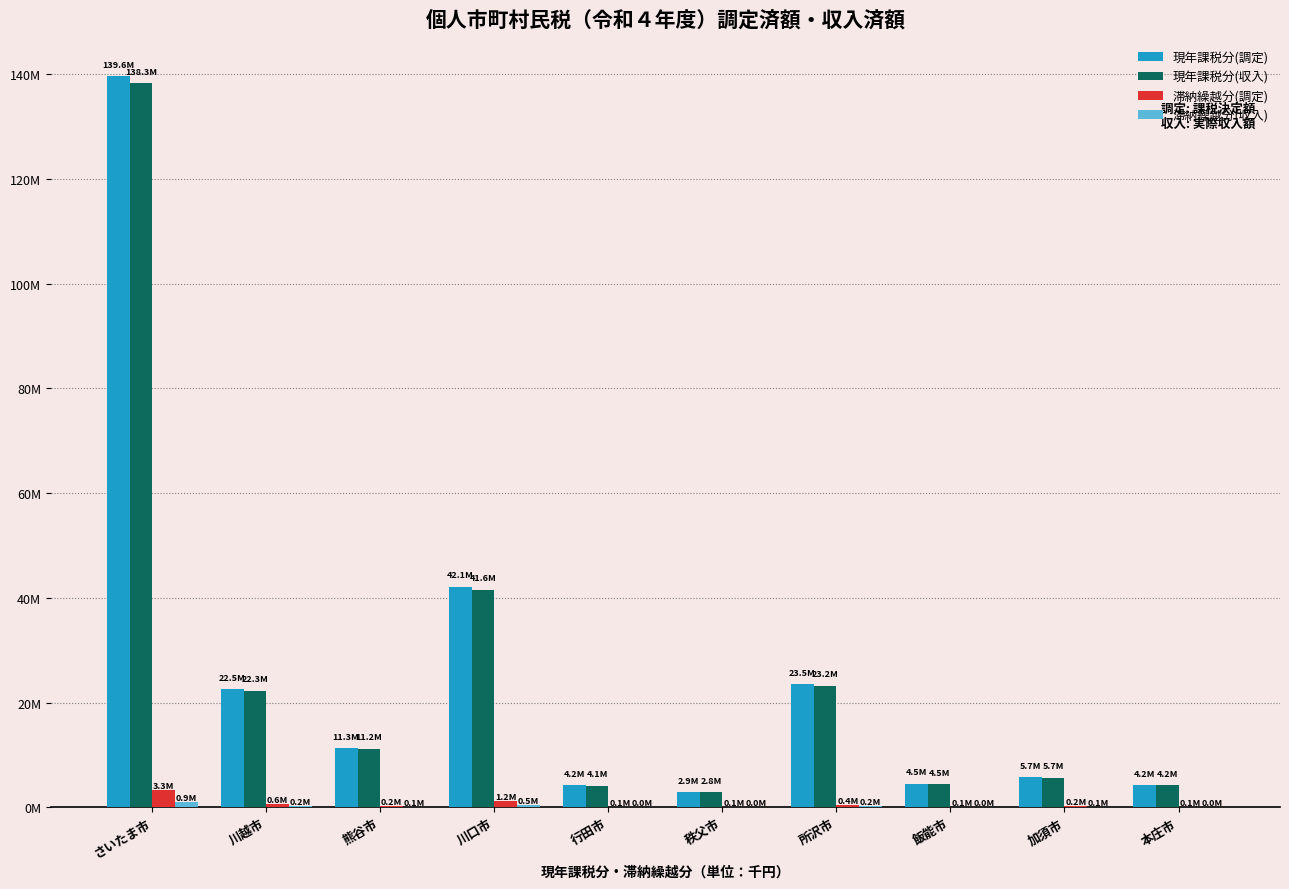

Which series changed the most between 川口市 and 加須市?

現年課税分(調定)